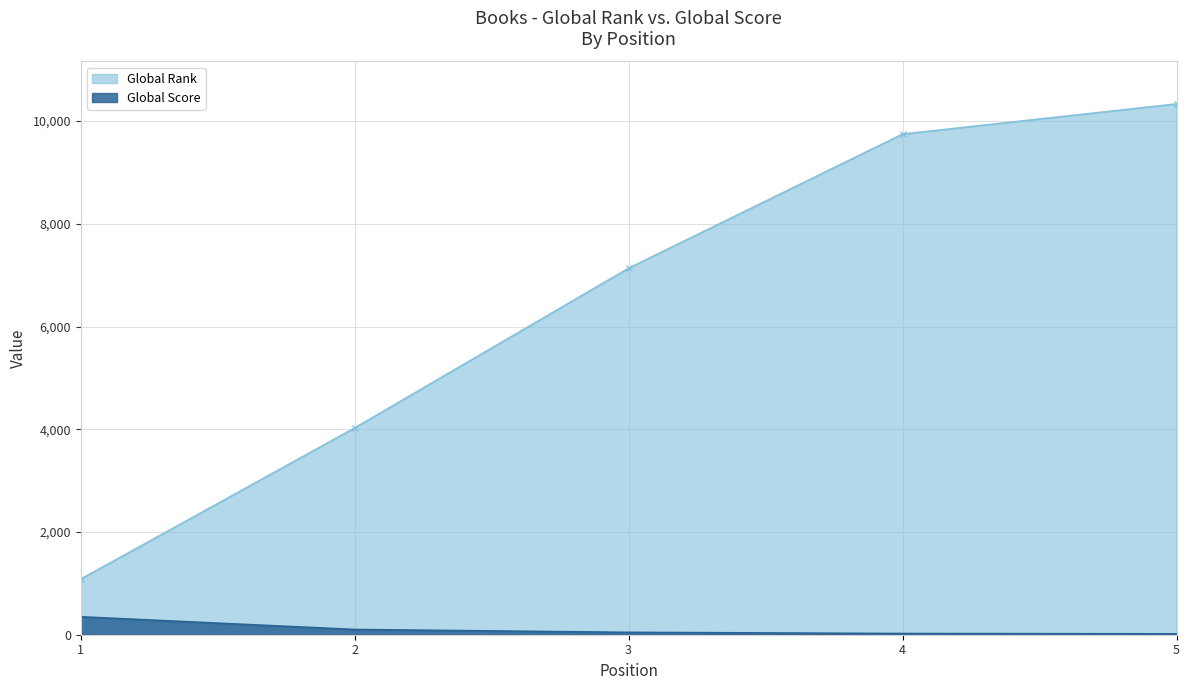

At how many categories does at least one series exceed 6668?

3